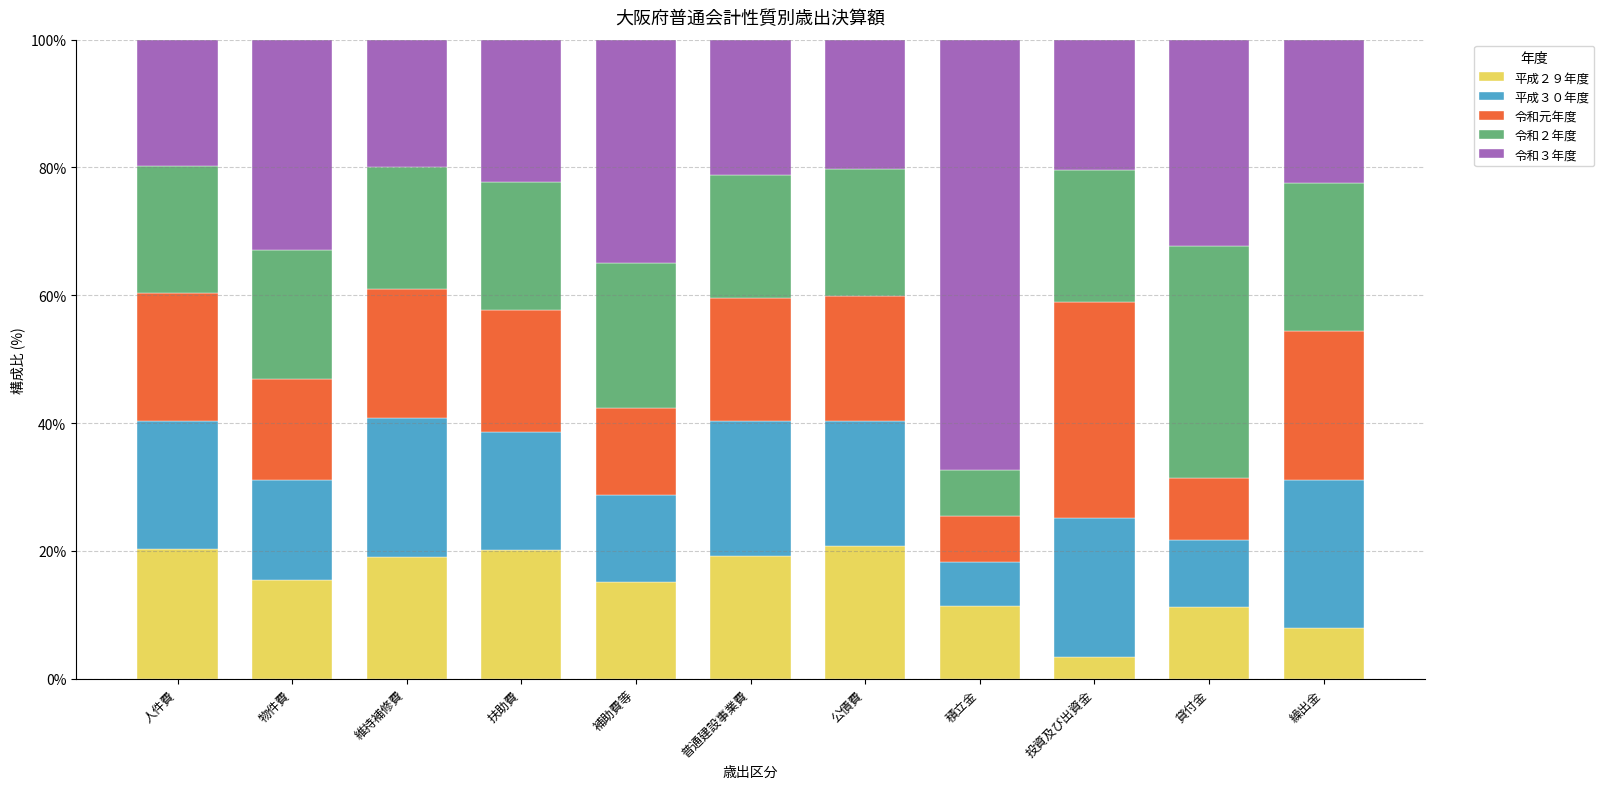

What is the lowest value of the 平成２９年度 series?

3.4